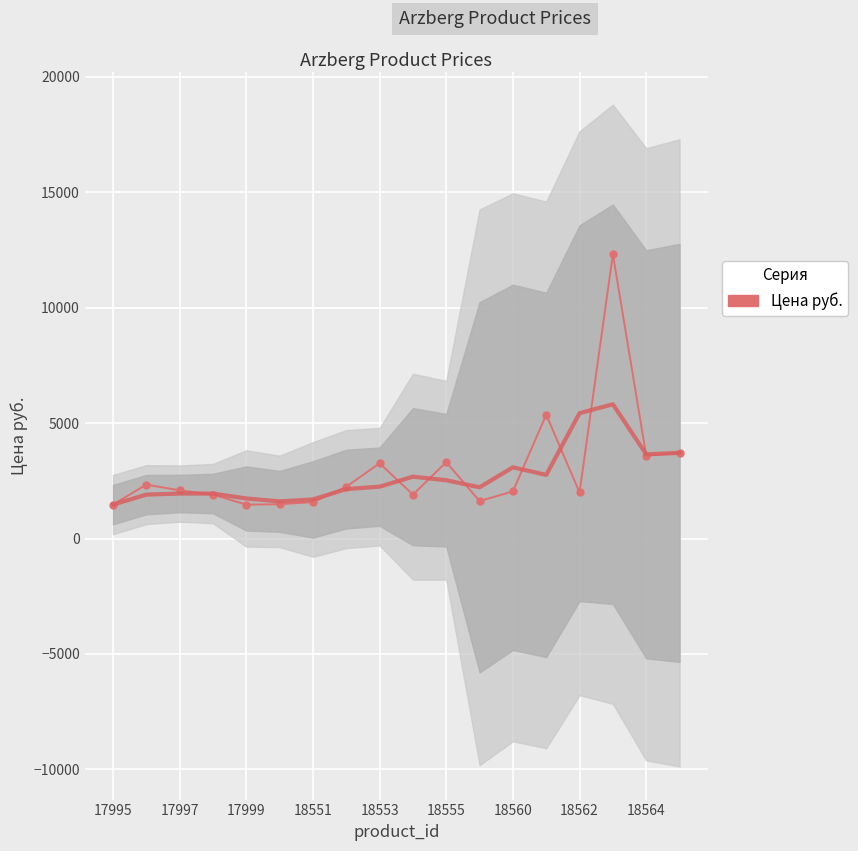

At which category does the chart reach its minimum across all series?

17995